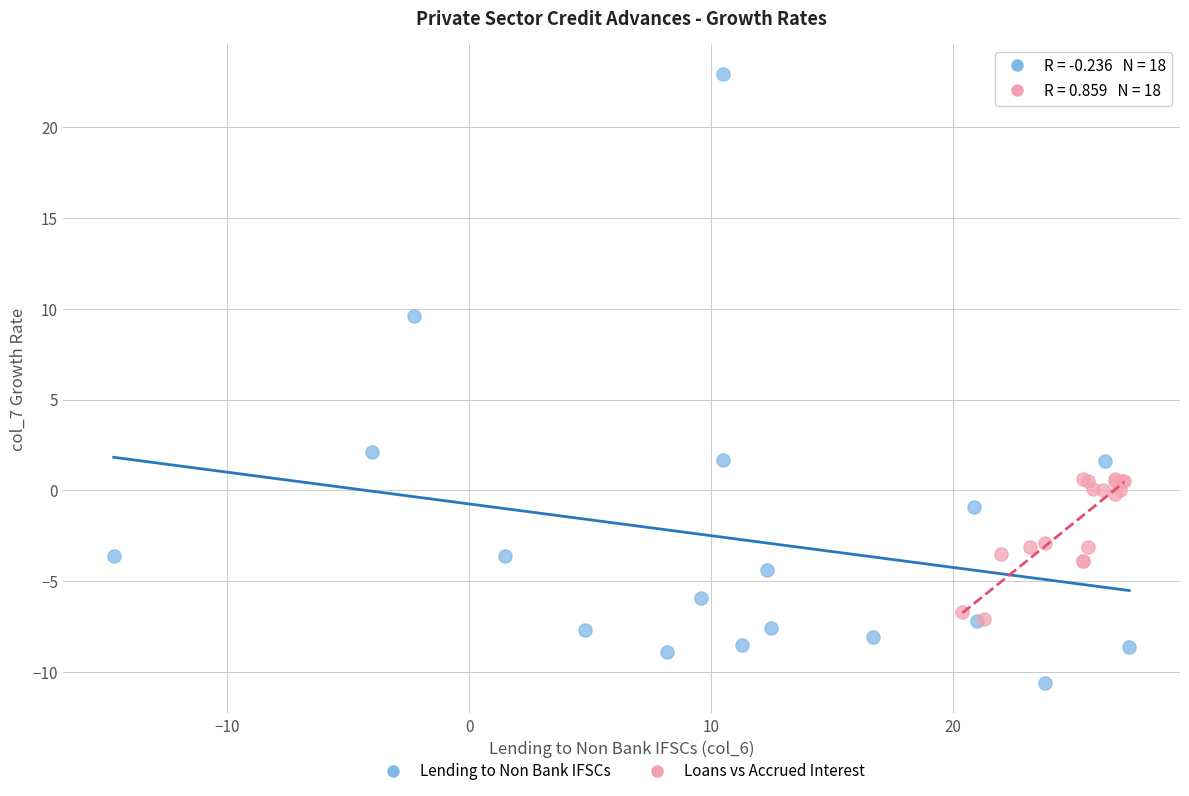

Which series has the widest spread of Y values?

Lending to Non Bank IFSCs